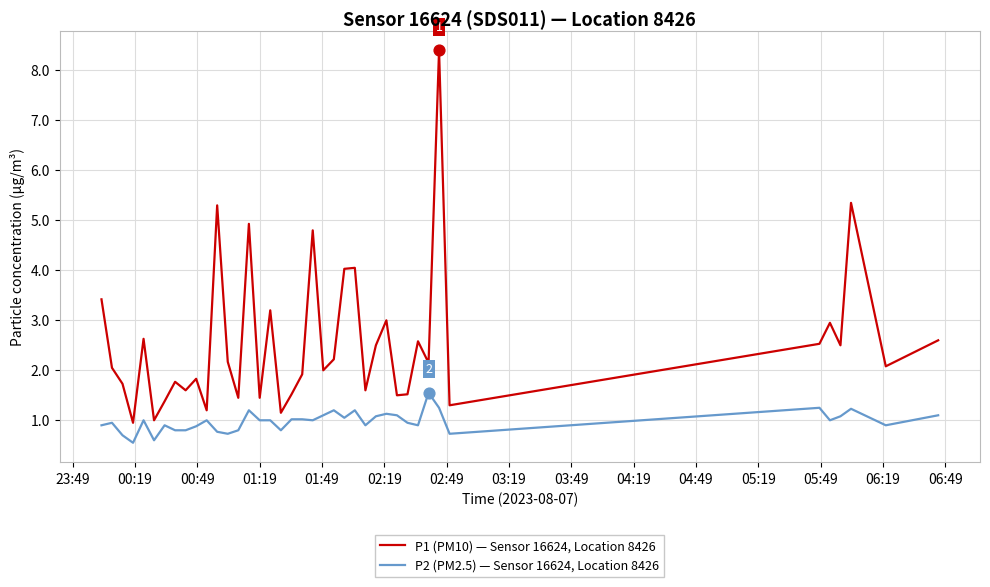

True or false: P1 (PM10) — Sensor 16624, Location 8426 and P2 (PM2.5) — Sensor 16624, Location 8426 intersect in this chart.

False